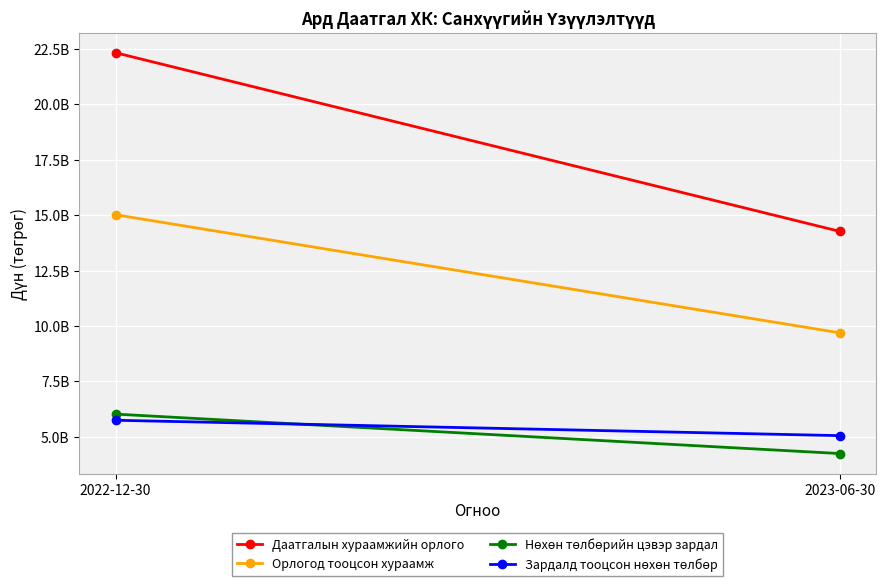

How many data points in Даатгалын хураамжийн орлого are less than 22315689157?

1